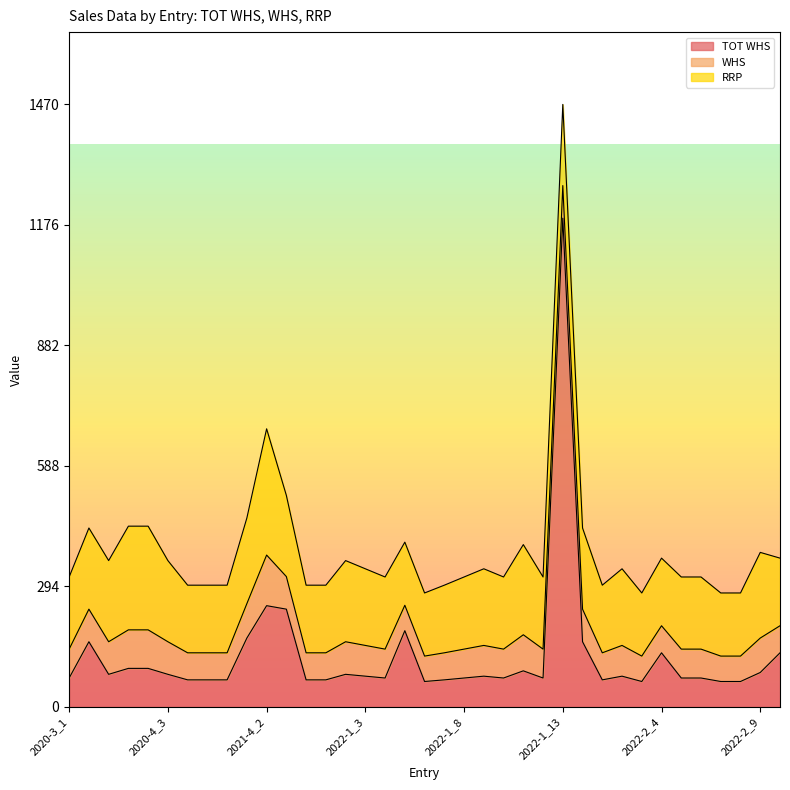

What is the label of the 2nd point from the right?

2022-2_9